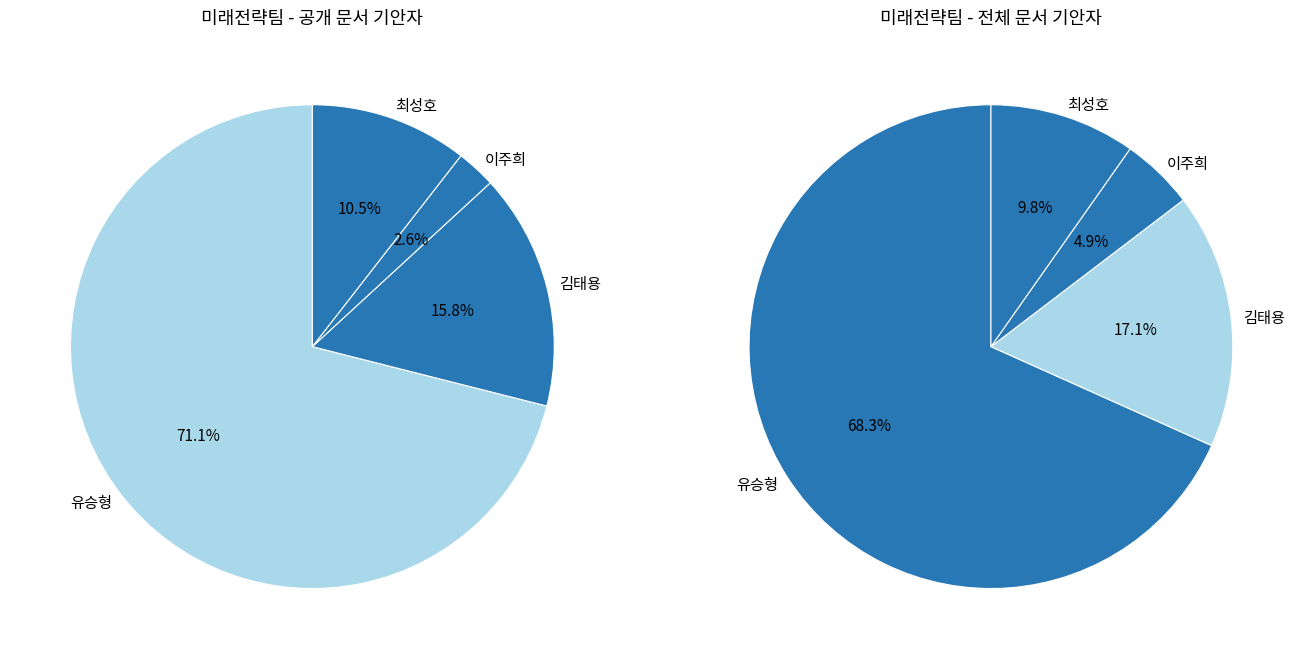

How many slices are in this pie chart?

4